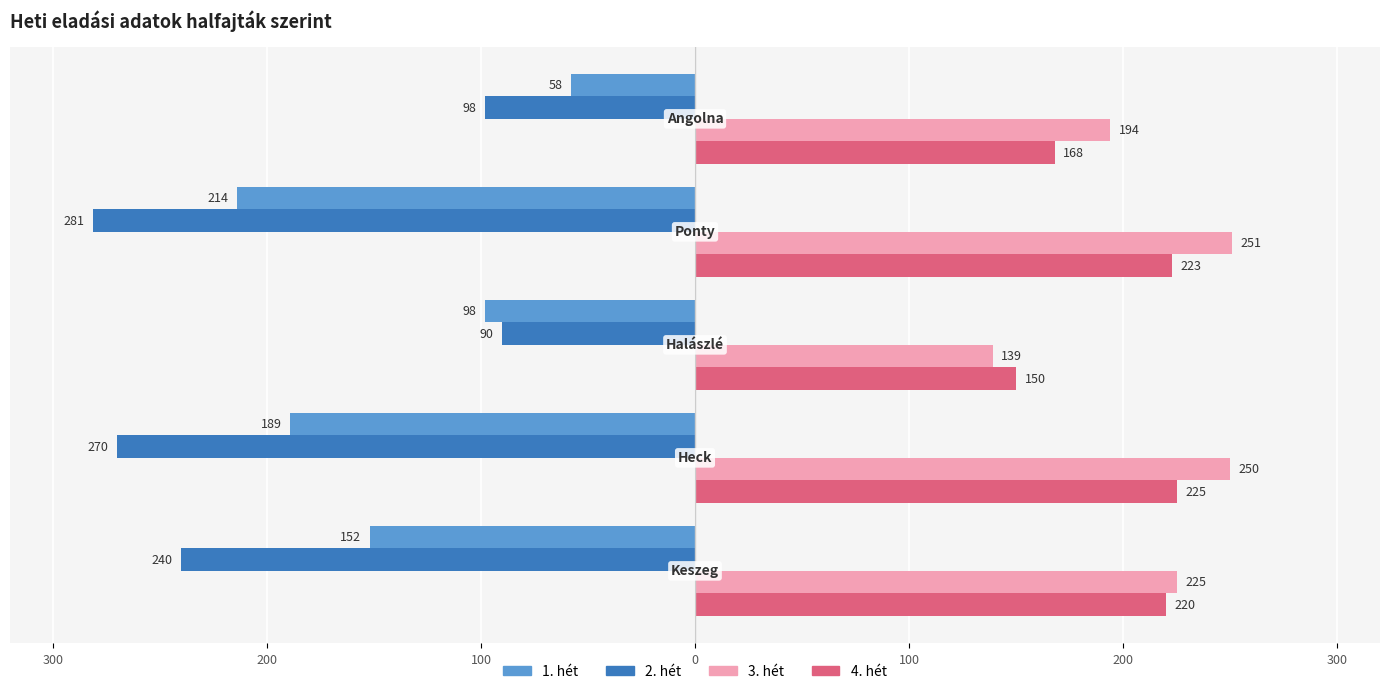

What is the value of the 3. hét bar at the 1st from the left?

225